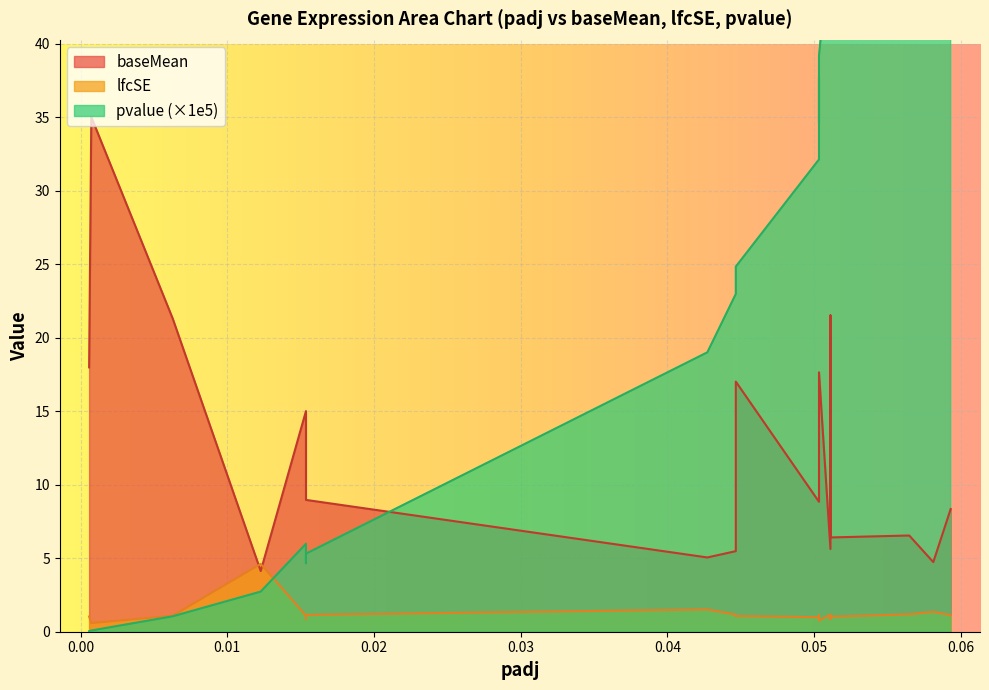

What is the difference between the maximum and minimum values in the lfcSE series?

4.0